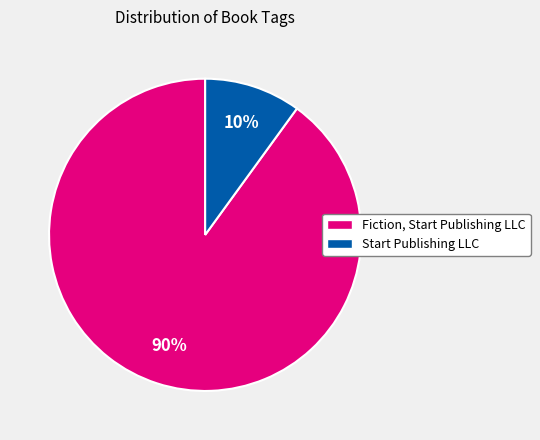

Count the number of slices in the pie.

2